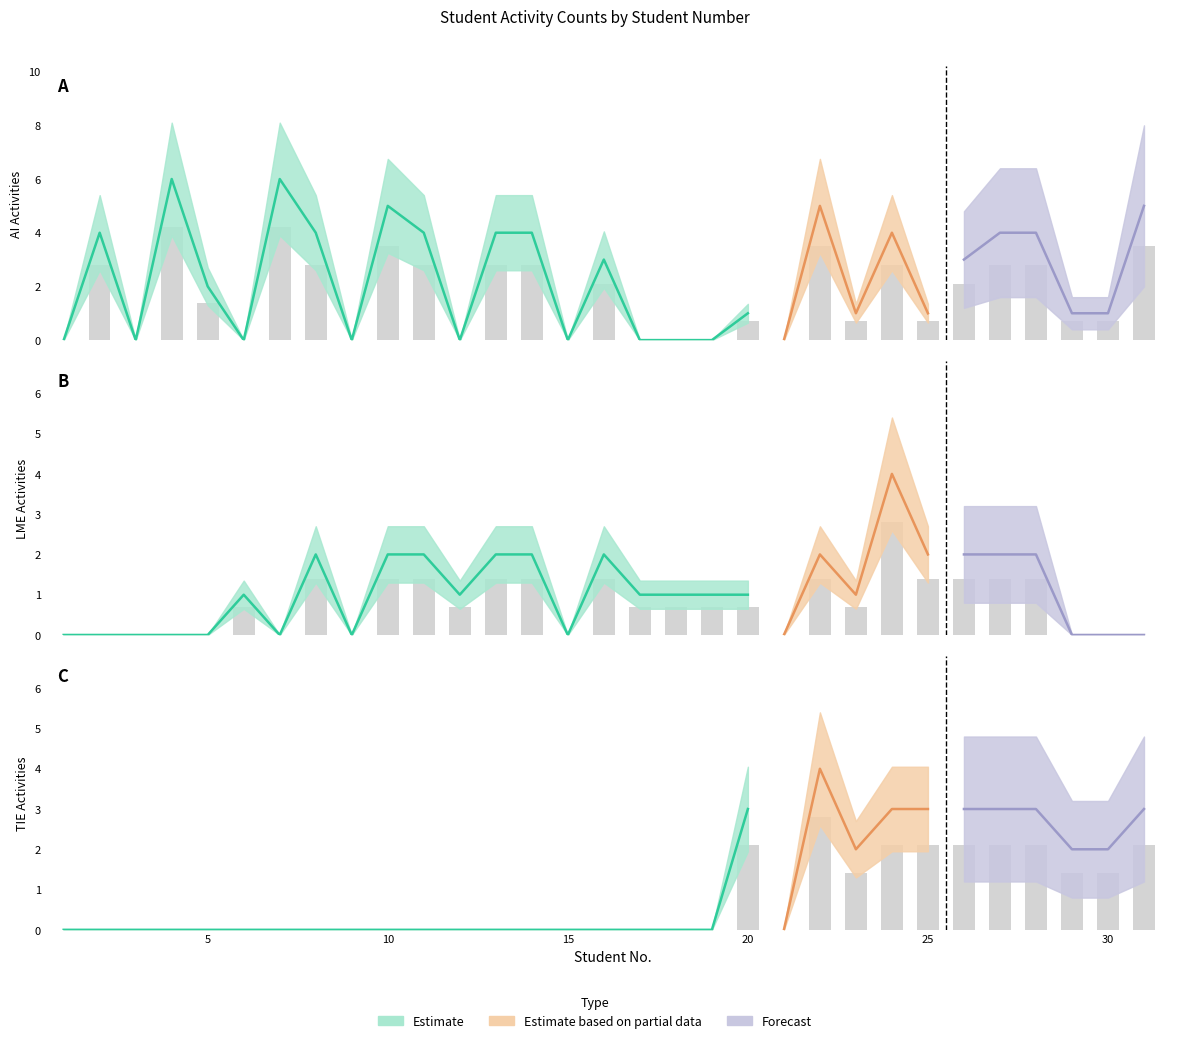

Reading left to right, extract all data points from this chart.

AI_count: 0.0	2.8	0.0	4.2	1.4	0.0	4.2	2.8	0.0	3.5	2.8	0.0	2.8	2.8	0.0	2.1	0.0	0.0	0.0	0.7	0.0	3.5	0.7	2.8	0.7	2.1	2.8	2.8	0.7	0.7	3.5
LME_count: 0.0	0.0	0.0	0.0	0.0	0.7	0.0	1.4	0.0	1.4	1.4	0.7	1.4	1.4	0.0	1.4	0.7	0.7	0.7	0.7	0.0	1.4	0.7	2.8	1.4	1.4	1.4	1.4	0.0	0.0	0.0
TIE_count: 0.0	0.0	0.0	0.0	0.0	0.0	0.0	0.0	0.0	0.0	0.0	0.0	0.0	0.0	0.0	0.0	0.0	0.0	0.0	2.1	0.0	2.8	1.4	2.1	2.1	2.1	2.1	2.1	1.4	1.4	2.1